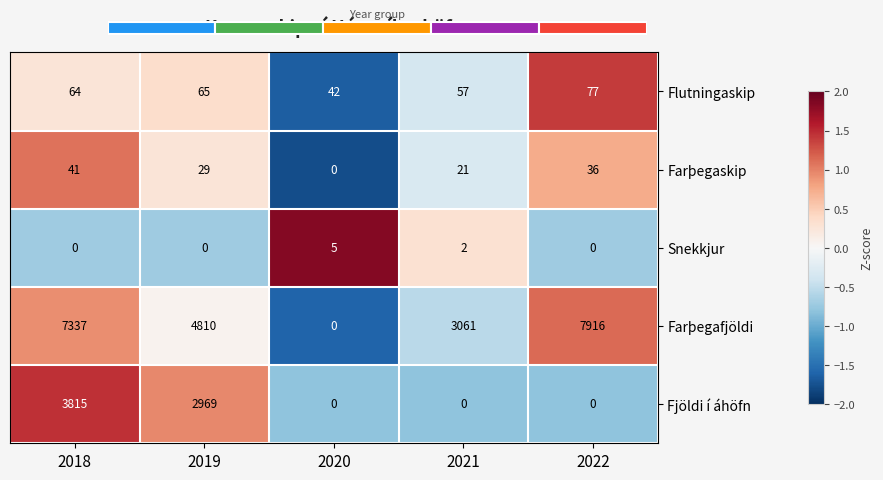

Reading left to right, extract all data points from this chart.

Flutningaskip: 2018=64.0	2019=65.0	2020=42.0	2021=57.0	2022=77.0
Farþegaskip: 2018=41.0	2019=29.0	2020=0.0	2021=21.0	2022=36.0
Snekkjur: 2018=0.0	2019=0.0	2020=5.0	2021=2.0	2022=0.0
Farþegafjöldi: 2018=7337.0	2019=4810.0	2020=0.0	2021=3061.0	2022=7916.0
Fjöldi í áhöfn: 2018=3815.0	2019=2969.0	2020=0.0	2021=0.0	2022=0.0